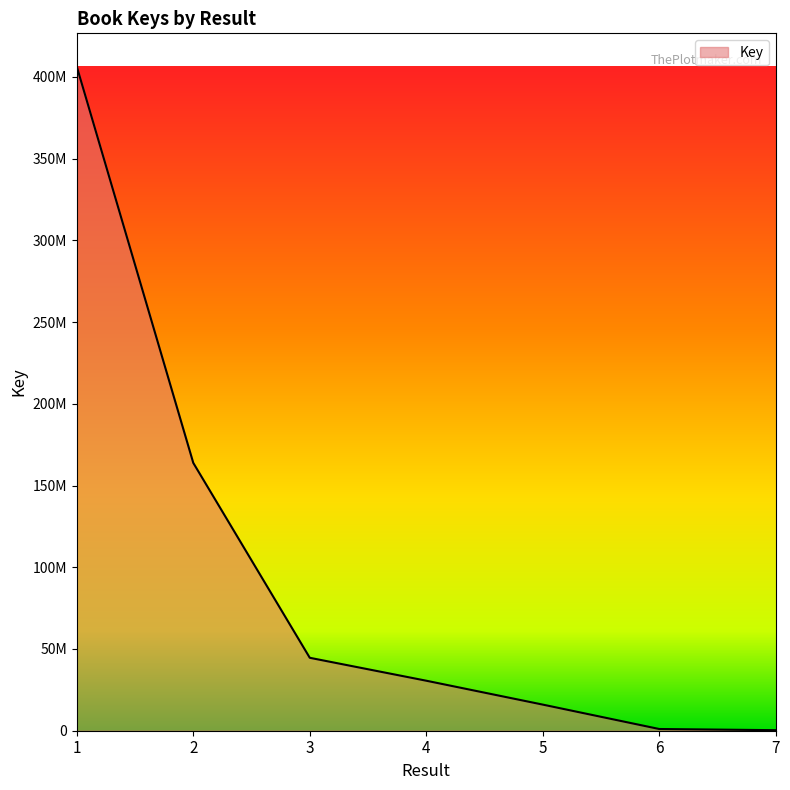

Does the chart display data point markers on the line(s)?

No